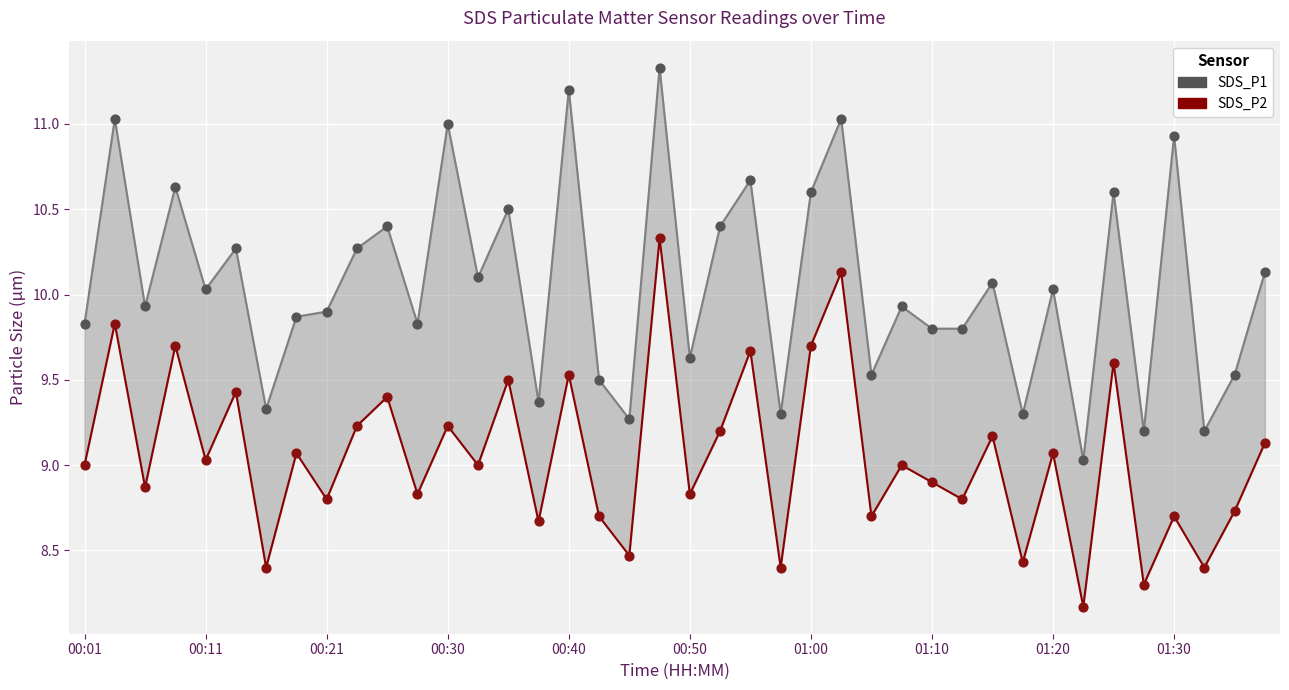

What is the total value across all series at 35?

17.5